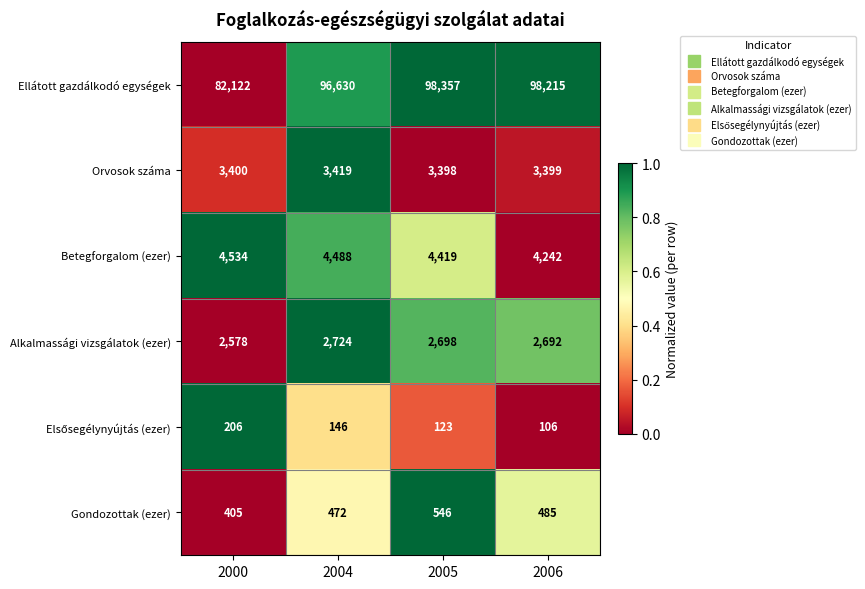

Is it true that Betegforgalom (ezer) equals 4242 at 2006?

True